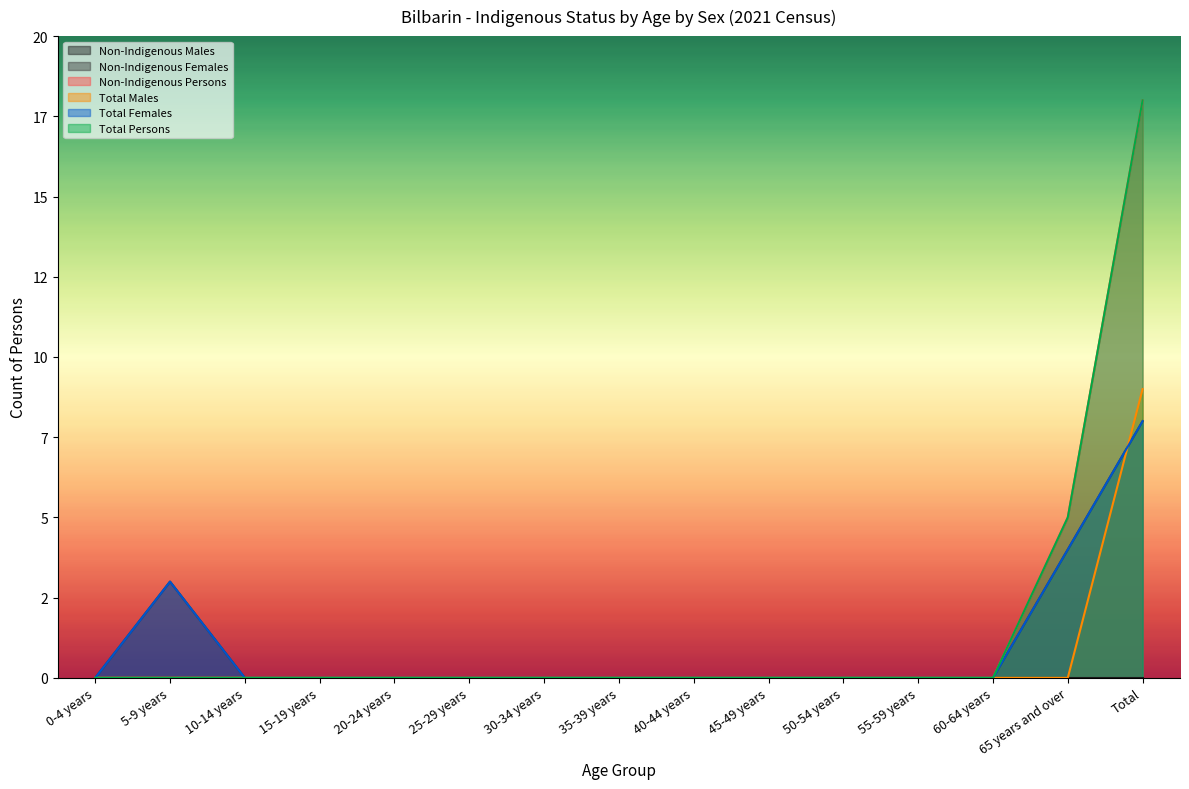

Which series changed the most between 15-19 years and 35-39 years?

Non-Indigenous Females